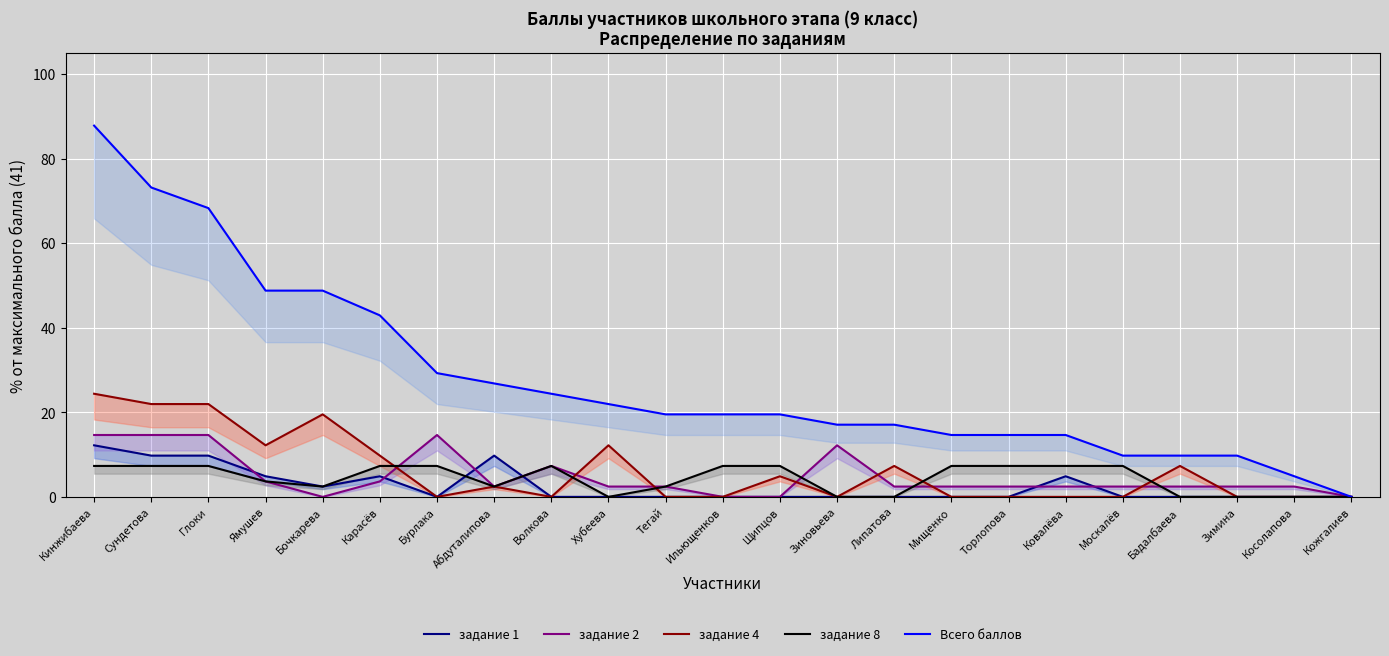

What is the difference between the задание 1 values at Кинжибаева and Карасёв?

7.3